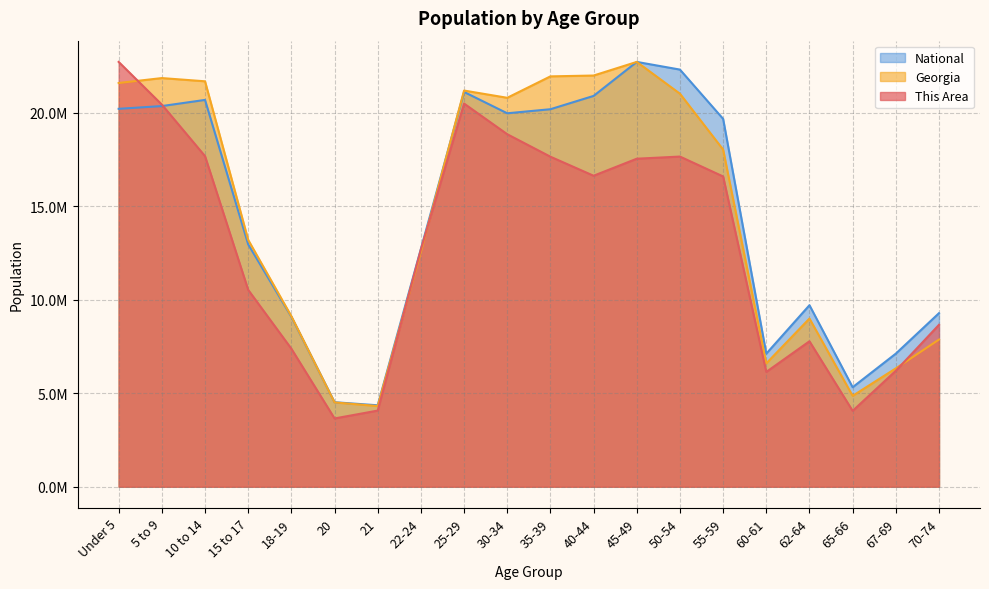

Reading right to left, list all the values displayed in this chart.

This Area: 8656358.8	6199514.2	4056472.3	7776180.8	6138284.5	16585614.0	17649481.2	17534675.4	16623882.6	17641827.5	18843461.8	20481358.1	12689869.9	4071779.7	3650825.0	7378187.3	10523866.7	17672442.4	20427782.1	22708591.0
Georgia: 7869154.1	6327513.6	4859498.5	8991415.6	6594865.4	18023022.0	21009518.4	22708591.0	21980192.6	21935508.2	20790621.8	21177446.0	12549255.4	4312916.9	4508371.5	9115255.9	13195449.8	21672335.8	21844442.7	21581238.9
National: 9278166.0	7115361.0	5319902.0	9704197.0	7113727.0	19664805.0	22298125.0	22708591.0	20890964.0	20179642.0	19962099.0	21101849.0	12712576.0	4354294.0	4519129.0	9086089.0	12954254.0	20677194.0	20348657.0	20201362.0